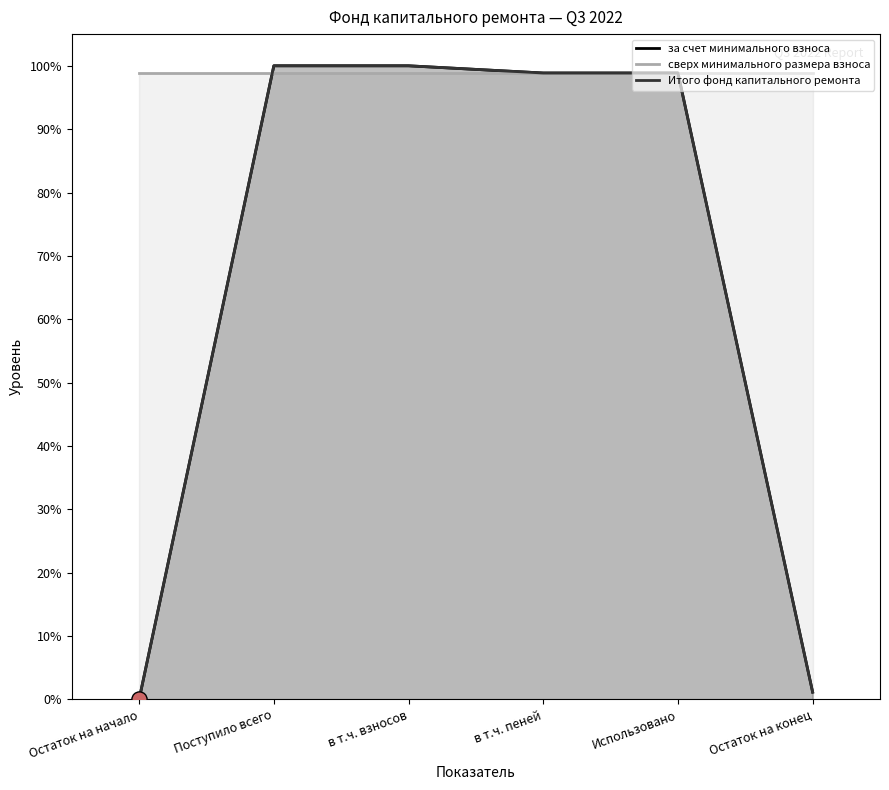

Which series has the largest total across all categories?

сверх минимального размера взноса